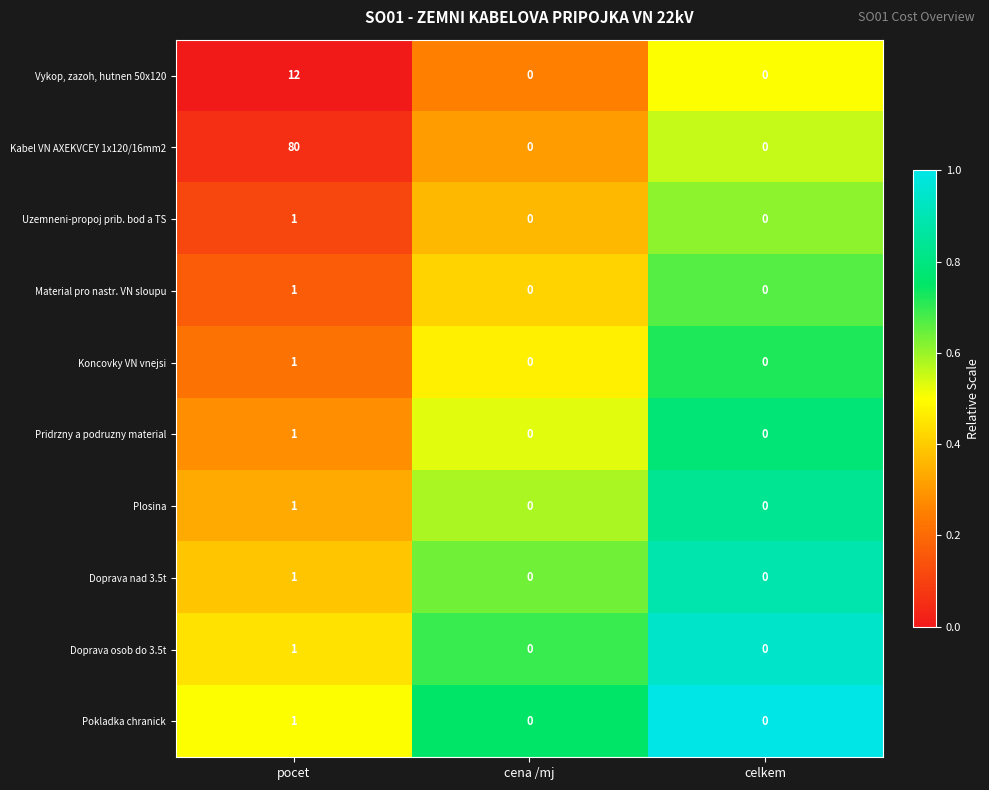

What is the maximum value shown in the chart?

80